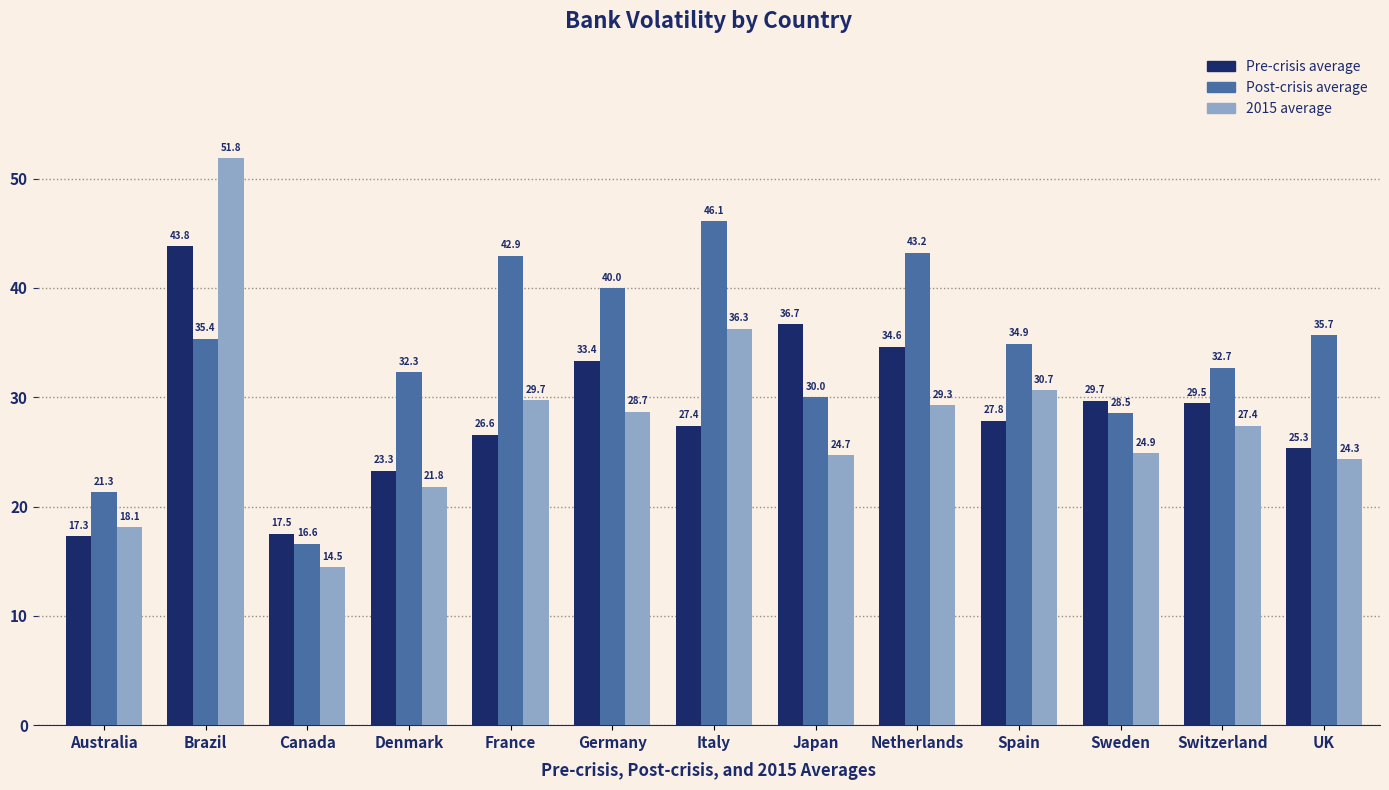

What position from the right is Brazil?

12